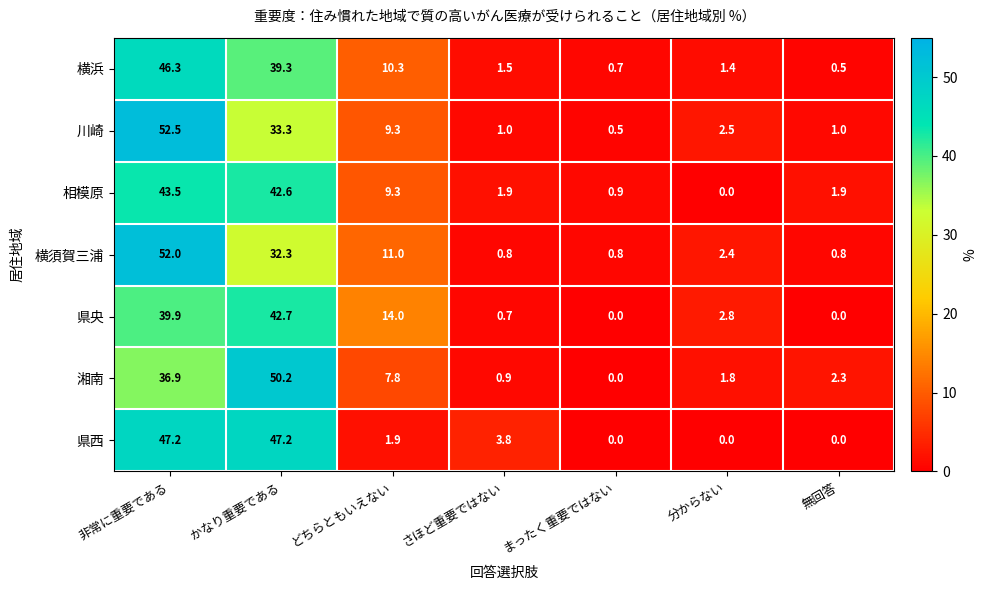

Which series has the widest spread of values?

川崎